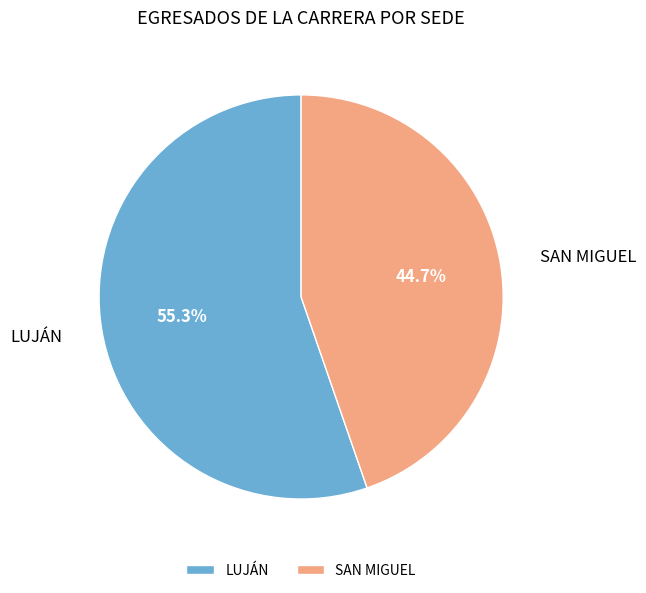

Is it true that SAN MIGUEL is 57% of the pie?

False